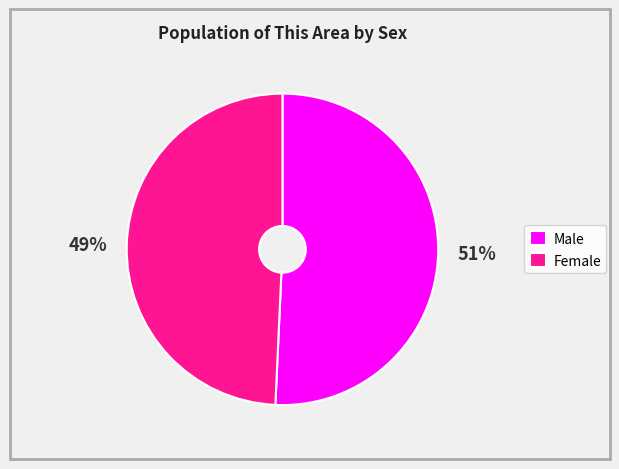

True or false: Male accounts for 51% of the total.

True